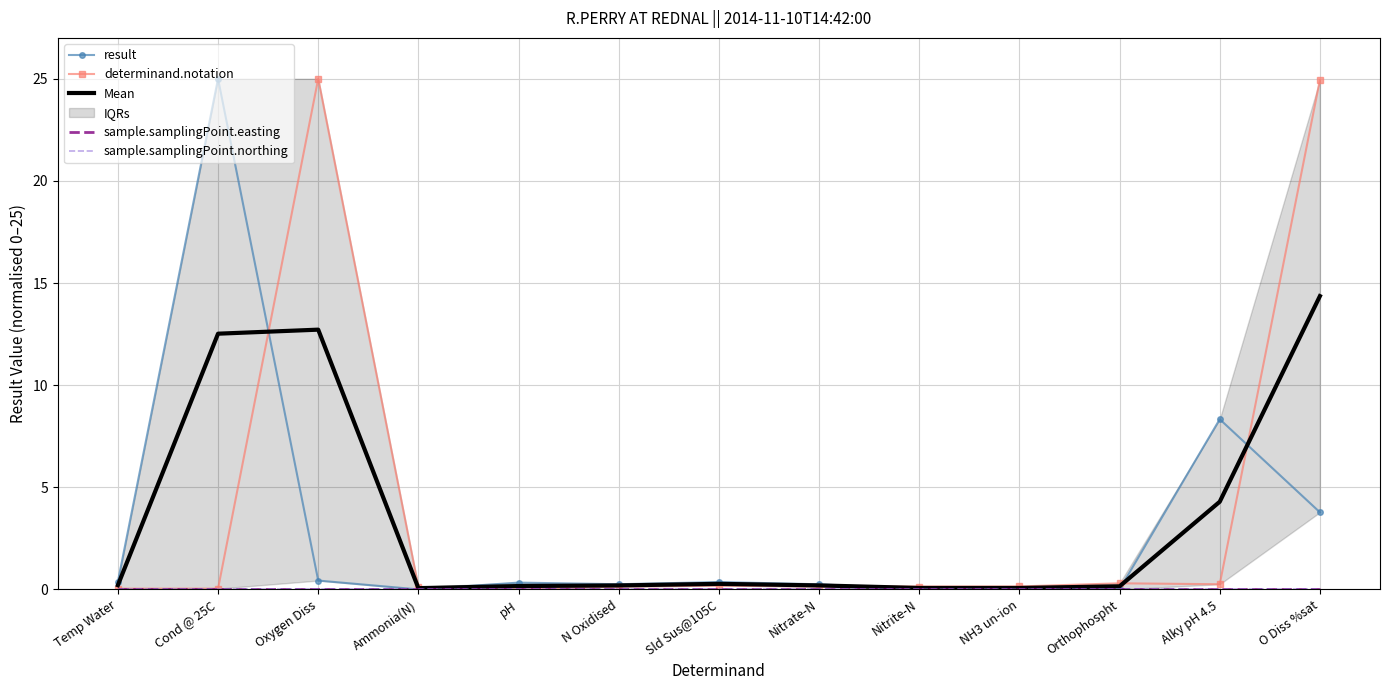

Reading left to right, extract all data points from this chart.

result: 0.4	25.0	0.4	0.0	0.3	0.3	0.4	0.3	0.0	0.0	0.0	8.3	3.8
determinand.notation: 0.0	0.0	25.0	0.1	0.0	0.1	0.2	0.1	0.1	0.1	0.3	0.3	24.9
Mean: 0.2	12.5	12.7	0.1	0.2	0.2	0.3	0.2	0.1	0.1	0.2	4.3	14.4
sample.samplingPoint.easting: 0.0	0.0	0.0	0.0	0.0	0.0	0.0	0.0	0.0	0.0	0.0	0.0	0.0
sample.samplingPoint.northing: 0.0	0.0	0.0	0.0	0.0	0.0	0.0	0.0	0.0	0.0	0.0	0.0	0.0